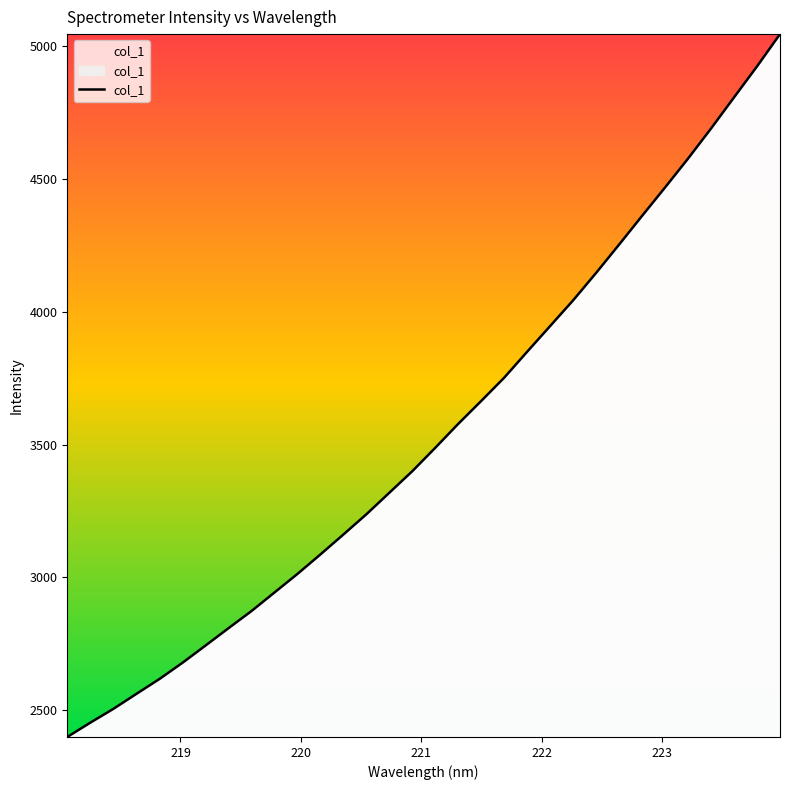

What is the smallest value displayed?

2400.0